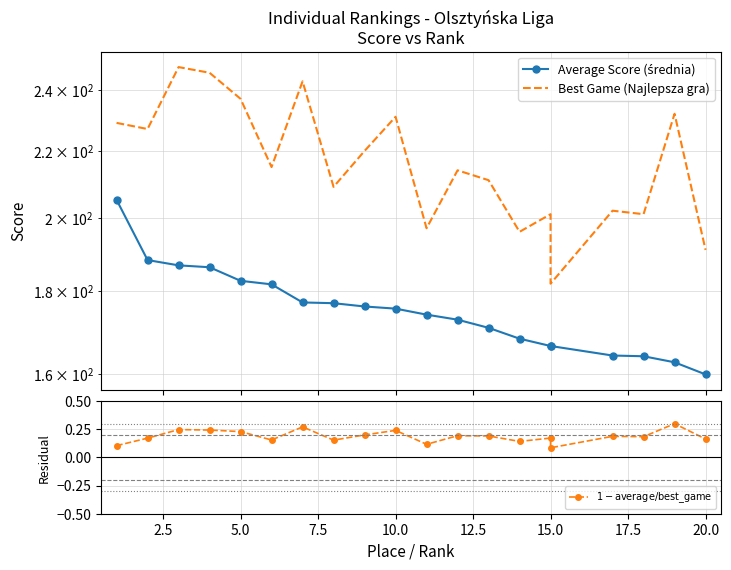

True or false: Best Game (Najlepsza gra) and $1 - \mathrm{average}/\mathrm{best\_game}$ intersect in this chart.

False